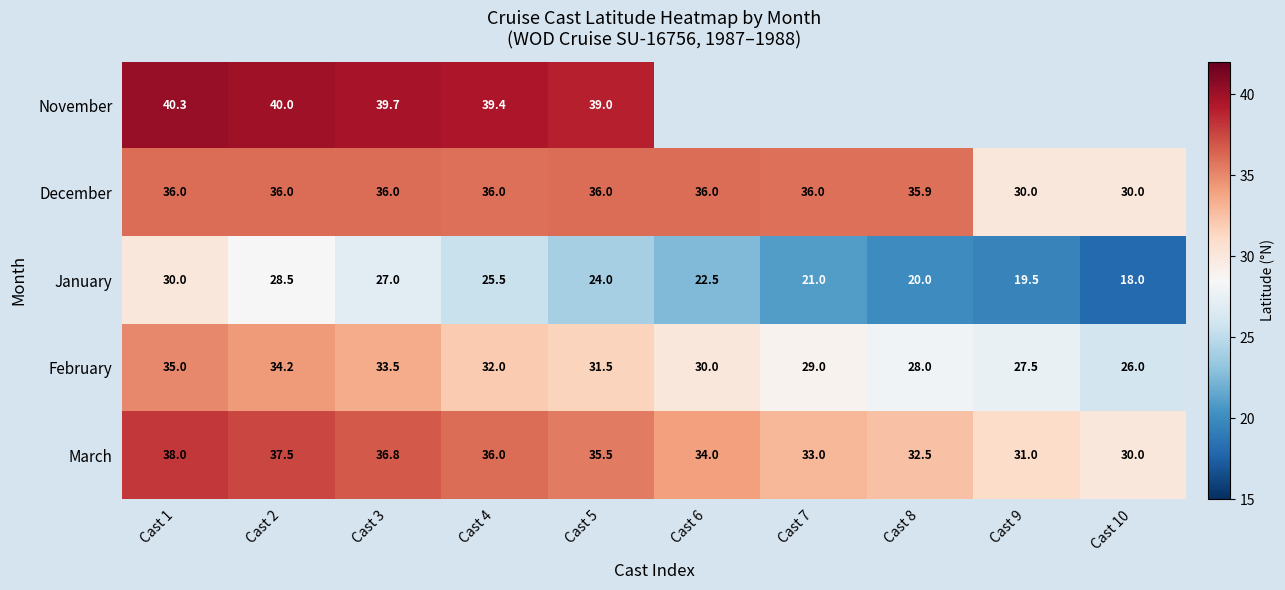

Is the value of November at Cast 4 greater than the value of March at Cast 10?

Yes